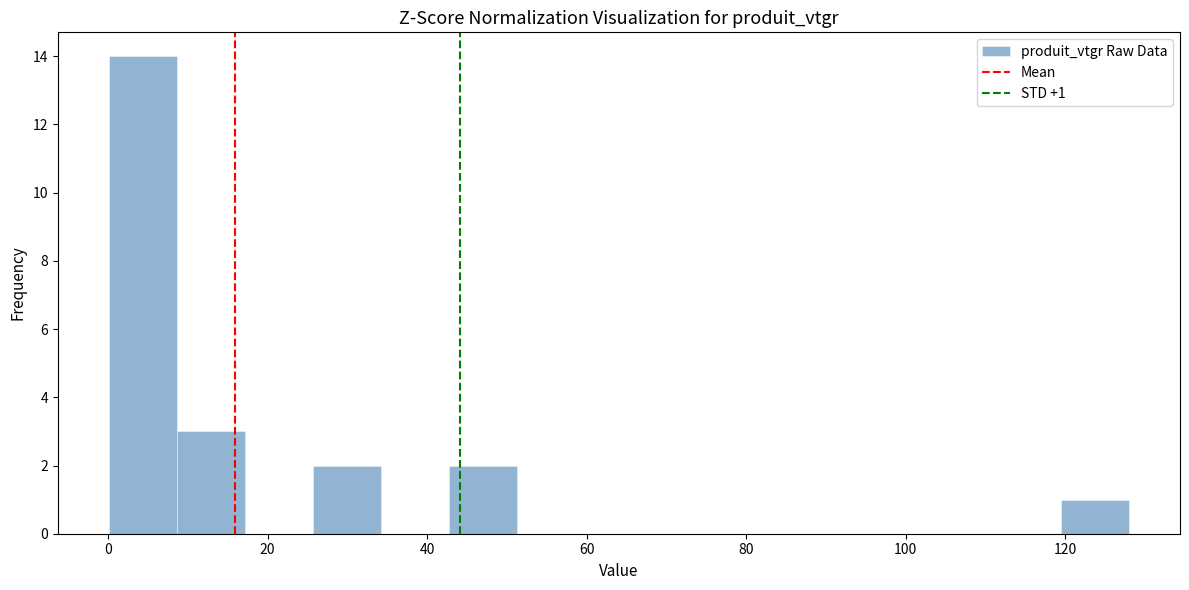

Over which range of the x-axis is the bar tallest?

0 to 8